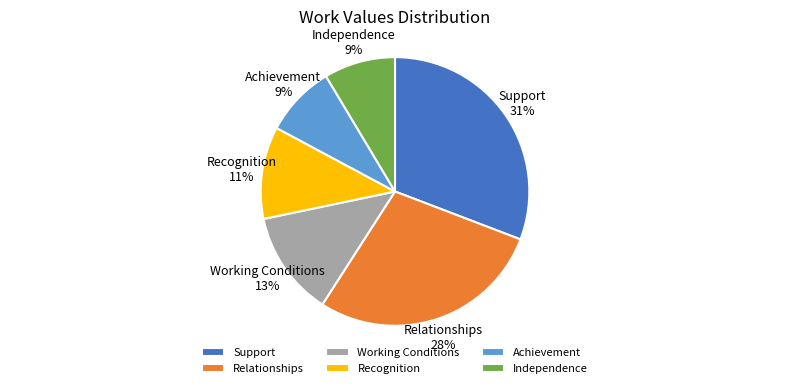

How many slices are in this pie chart?

6